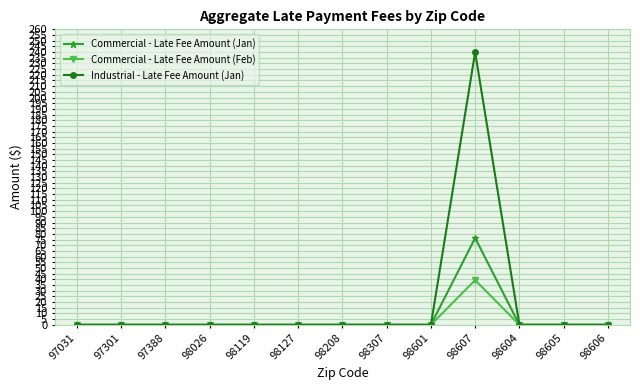

True or false: Commercial - Late Fee Amount (Jan) has a value of 0.0 at 98026.

True